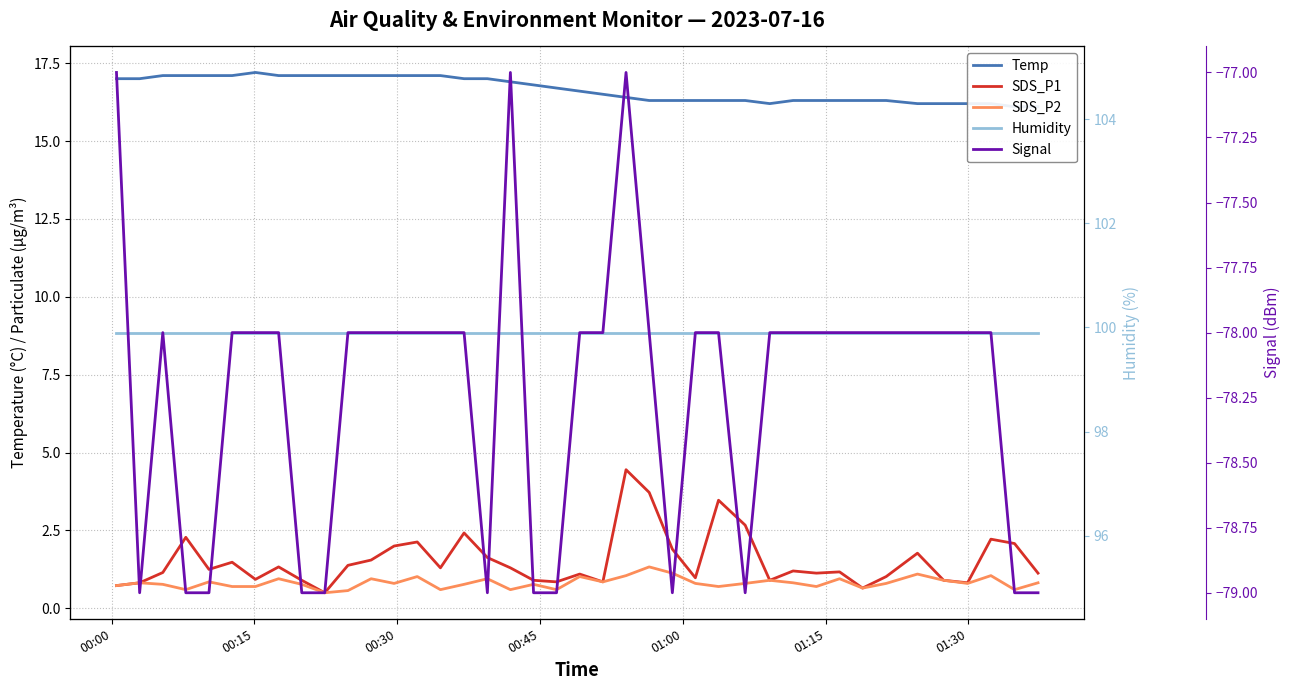

List the series in order of their peak value, highest first.

Humidity, Temp, SDS_P1, SDS_P2, Signal